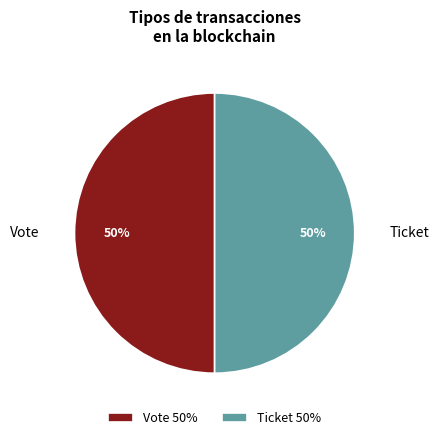

Approximately how many times larger is the value at Ticket compared to Vote?

1.0